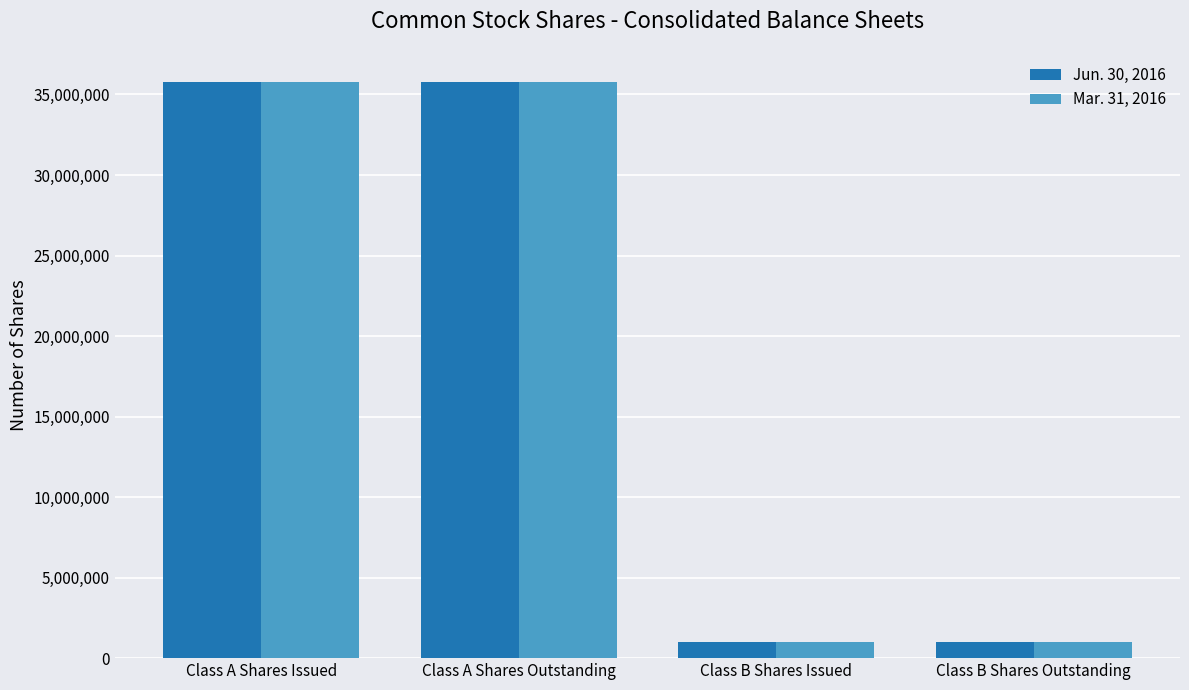

What is the label of the 4th bar from the right?

Class A Shares Issued